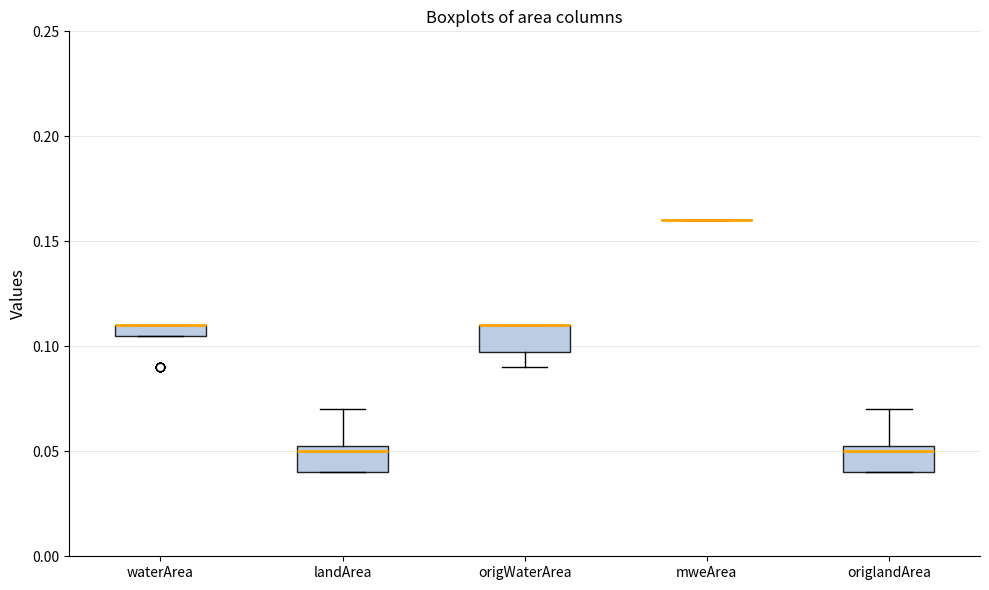

Where does the lower whisker of the box for origWaterArea end on the y-axis? The values are not printed on the chart, so give them approximately, as read against the axis.

0.090